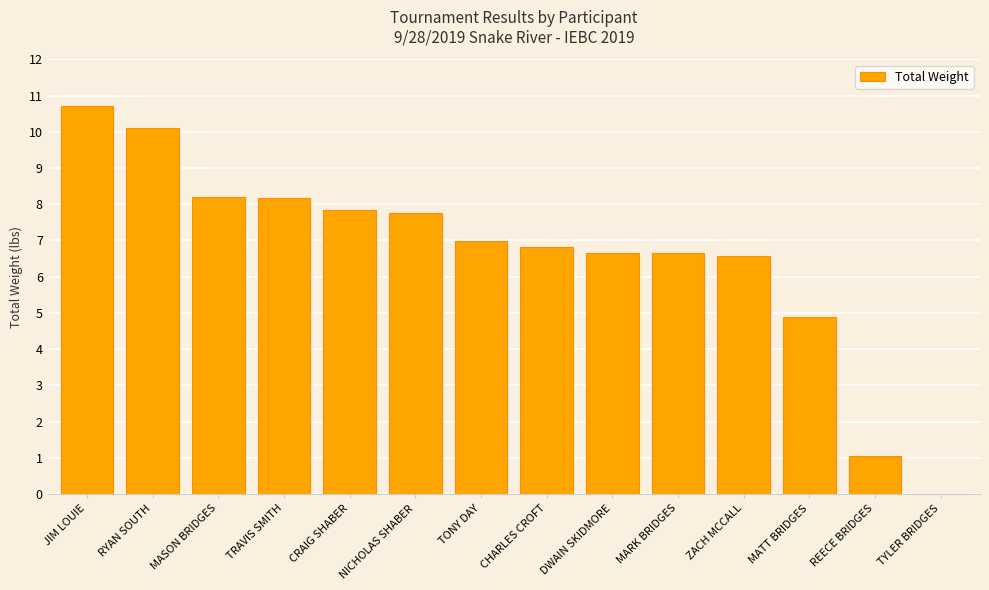

What is the maximum value shown in the chart?

10.7